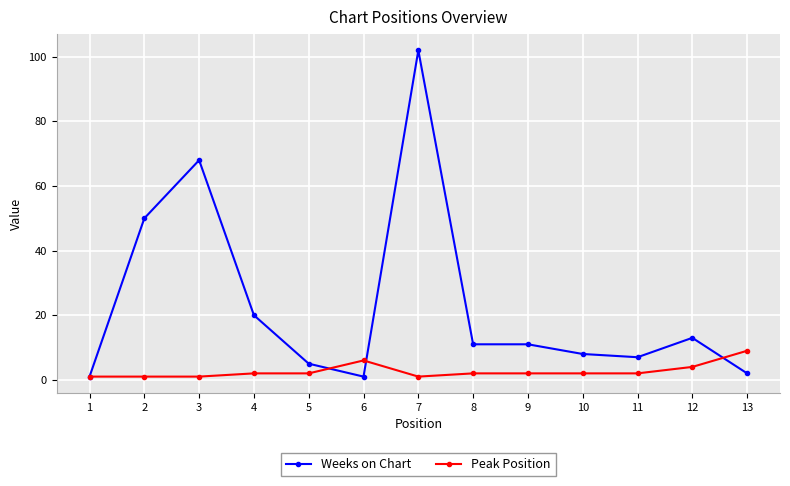

How many lines are shown in the chart?

2